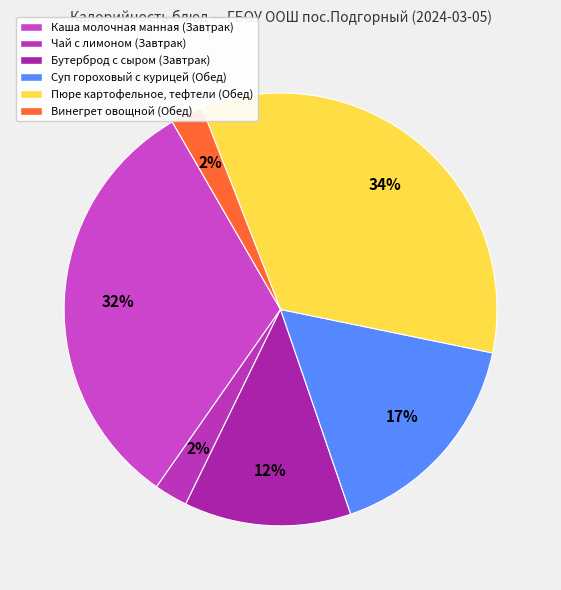

To the nearest percent, what is the difference between the largest and smallest slice percentages?

32%